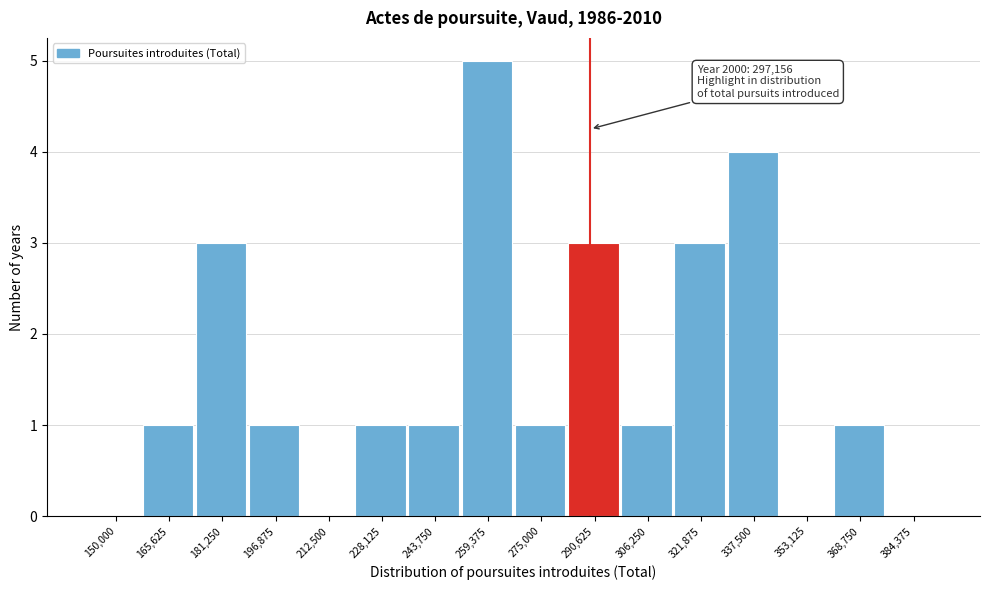

Reading left to right, transcribe all the data shown in this chart.

150,000=0	165,625=1	181,250=3	196,875=1	212,500=0	228,125=1	243,750=1	259,375=5	275,000=1	290,625=3	306,250=1	321,875=3	337,500=4	353,125=0	368,750=1	384,375=0